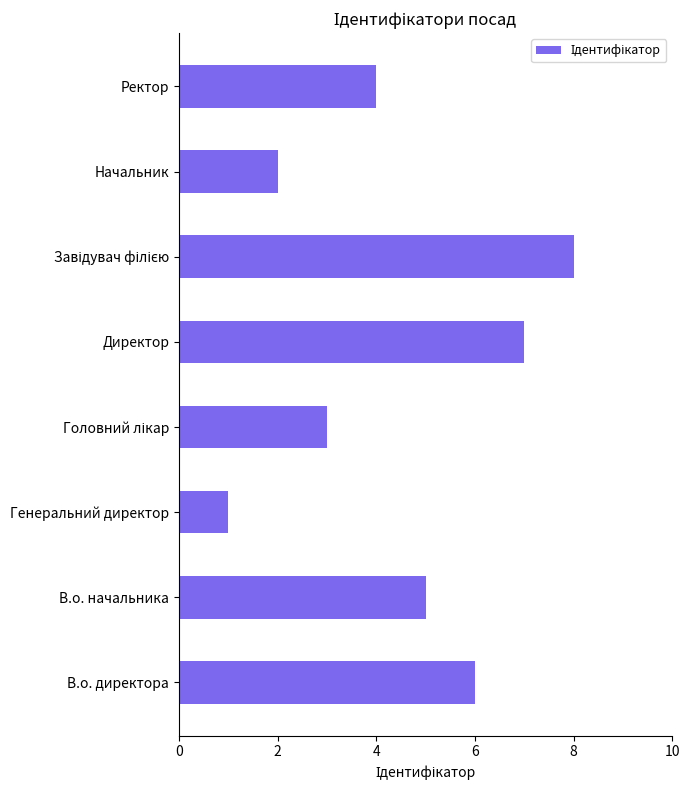

What is the change in value from Генеральний директор to Ректор?

+3